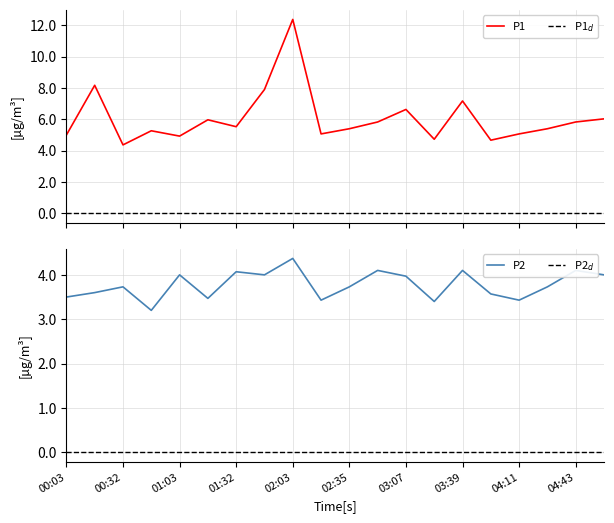

What is the difference between the maximum and minimum values in the P2 series?

1.2